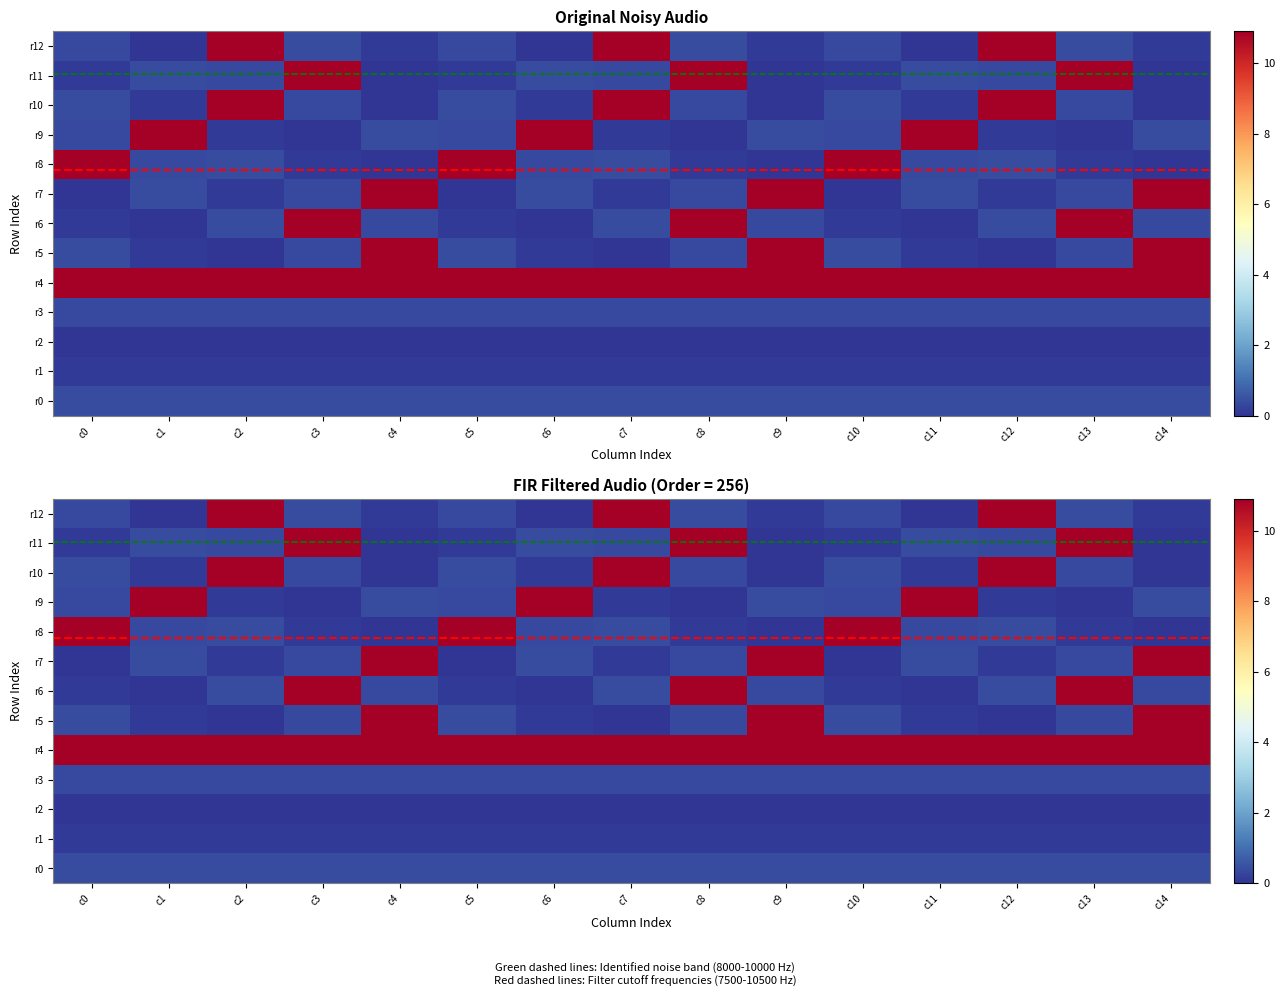

At c14, list the series in order from largest to smallest.

r4, r5, r7, r0, r9, r3, r6, r1, r12, r2, r8, r10, r11